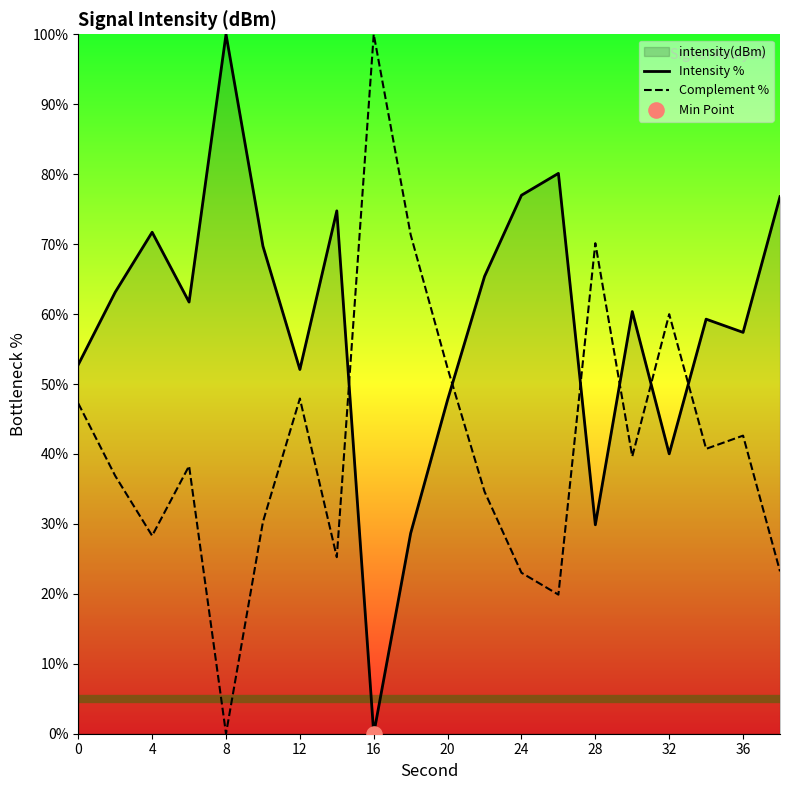

Is the value of Complement % at 12 greater than the value of Intensity % at 32?

Yes